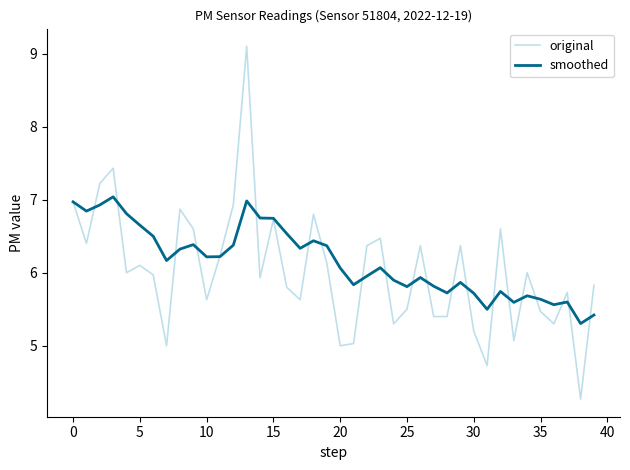

What is the average value of the original series?

6.0